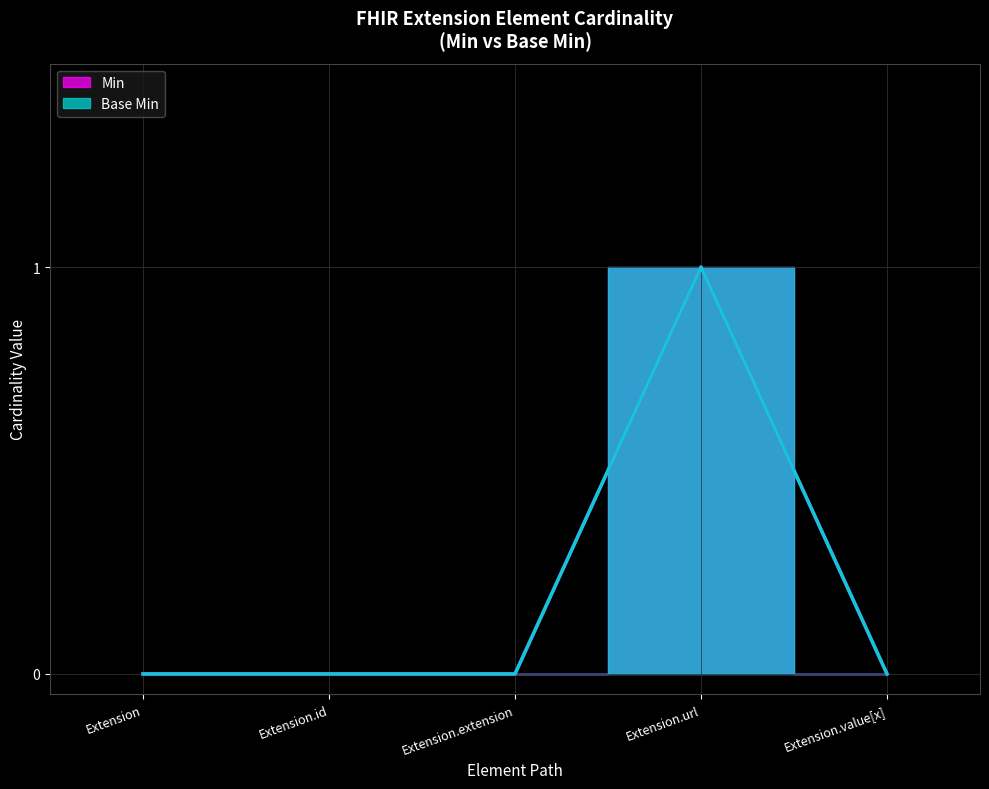

What is the difference between the Base Min values at Extension.url and Extension.id?

1